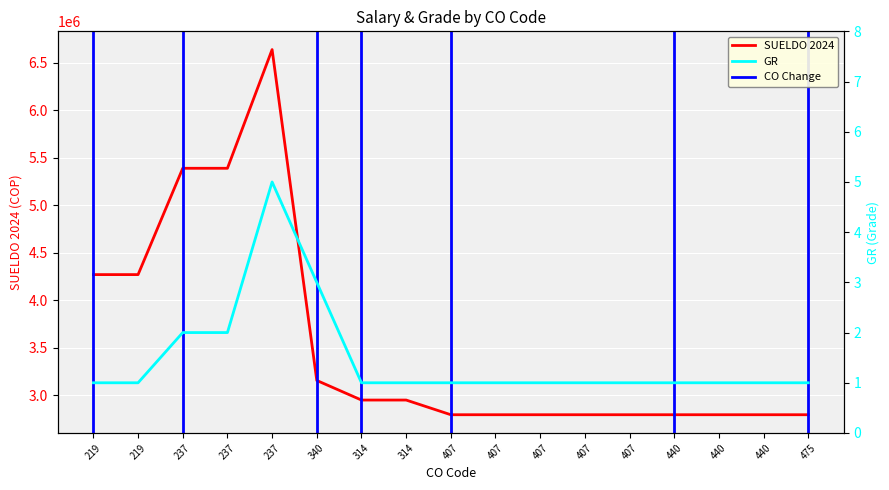

At which category does the chart reach its minimum across all series?

219